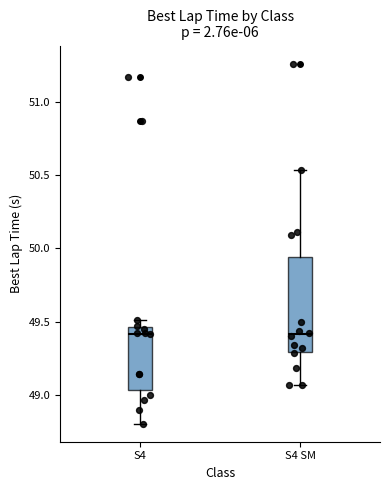

Reading left to right, read every box against the y-axis: the position of its median line, the range the box covers, and the ends of its whiskers. The values are not printed on the chart, so give them approximately, as read against the axis.

S4: median 49.40, box 49.05 to 49.45, whiskers 48.80 to 49.50
S4 SM: median 49.40, box 49.30 to 49.95, whiskers 49.05 to 50.55